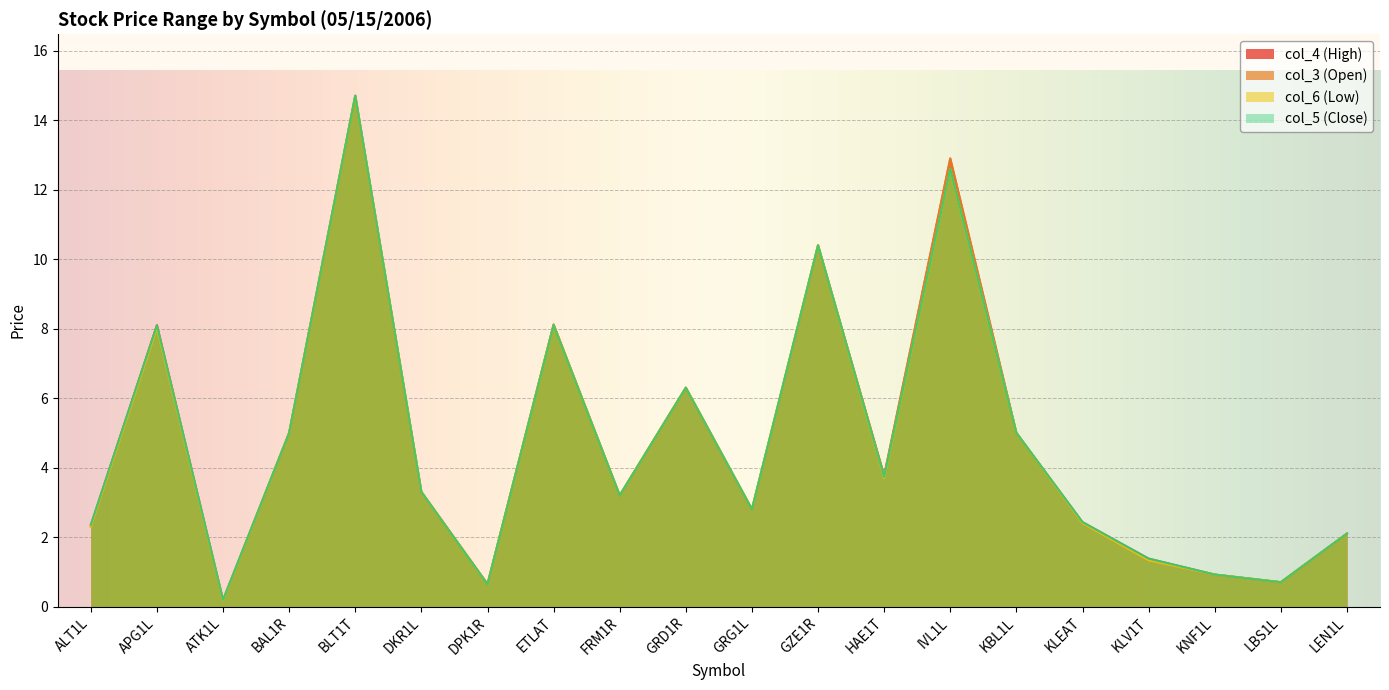

Reading left to right, what are all the values shown in this chart?

col_4 (High): 2.4	8.1	0.2	5.0	14.7	3.3	0.7	8.1	3.2	6.3	2.8	10.4	3.8	12.9	5.0	2.4	1.4	0.9	0.7	2.1
col_3 (Open): 2.3	8.1	0.2	5.0	14.7	3.3	0.6	8.1	3.2	6.3	2.8	10.4	3.8	12.9	5.0	2.4	1.3	0.9	0.7	2.1
col_6 (Low): 2.3	8.0	0.2	5.0	14.7	3.3	0.6	8.1	3.2	6.3	2.8	10.4	3.7	12.6	5.0	2.4	1.3	0.9	0.7	2.1
col_5 (Close): 2.4	8.1	0.2	5.0	14.7	3.3	0.6	8.1	3.2	6.3	2.8	10.4	3.7	12.6	5.0	2.4	1.4	0.9	0.7	2.1